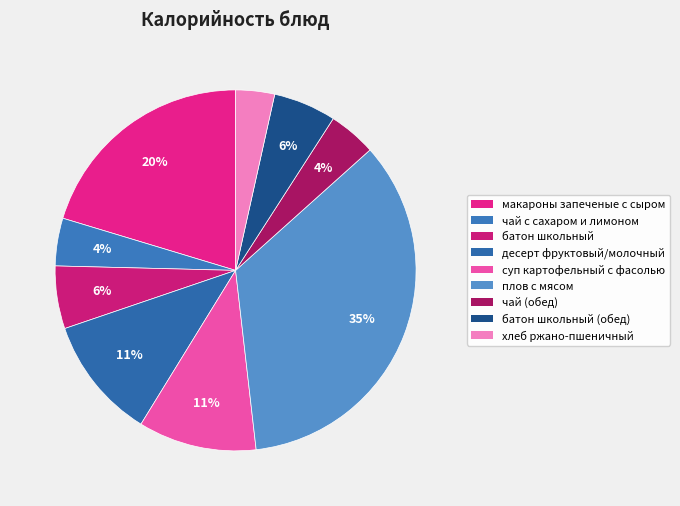

How many segments does this pie chart have?

9